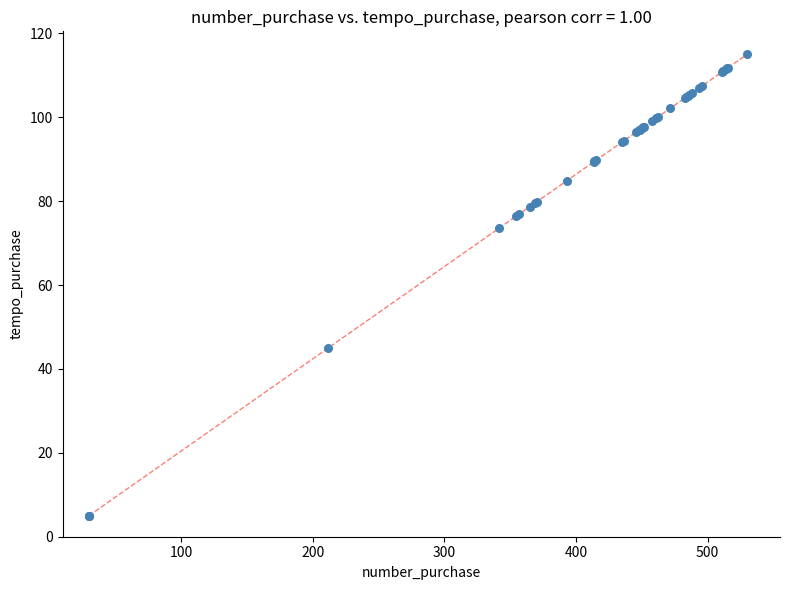

What Y value in the scatter plot is closest to 60?

73.5